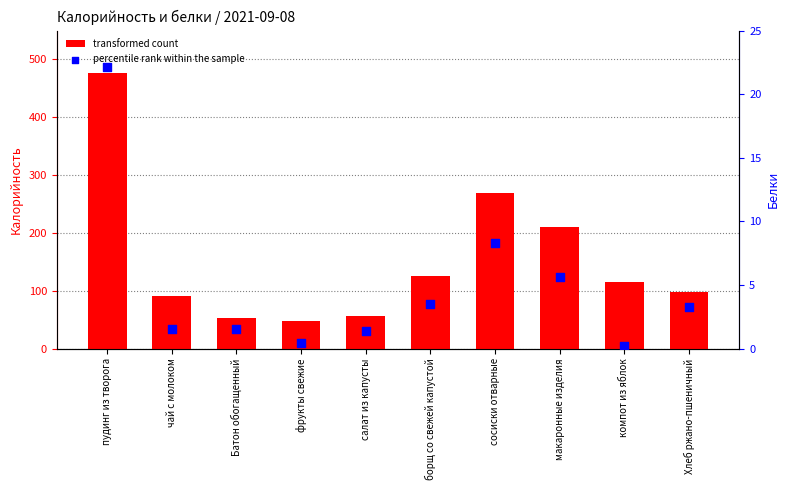

At how many categories does at least one series exceed 378?

1